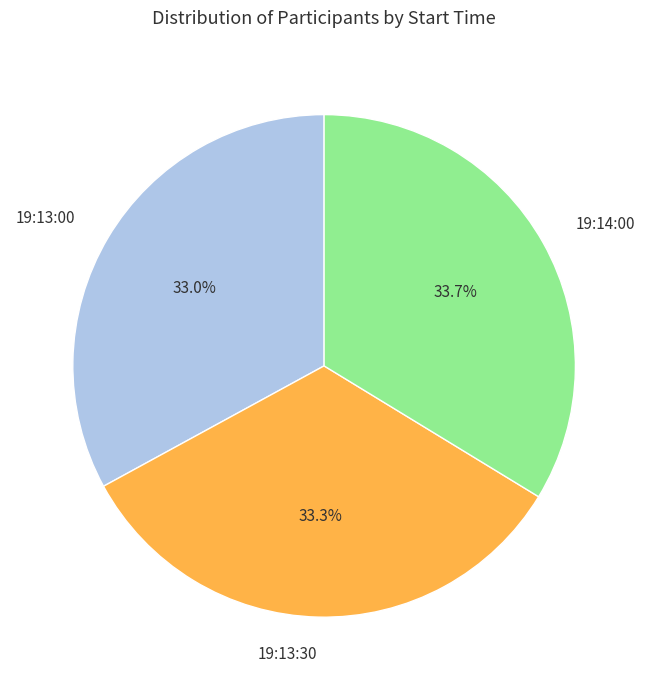

Do 19:13:00 and 19:14:00 together represent more than half of the pie?

Yes